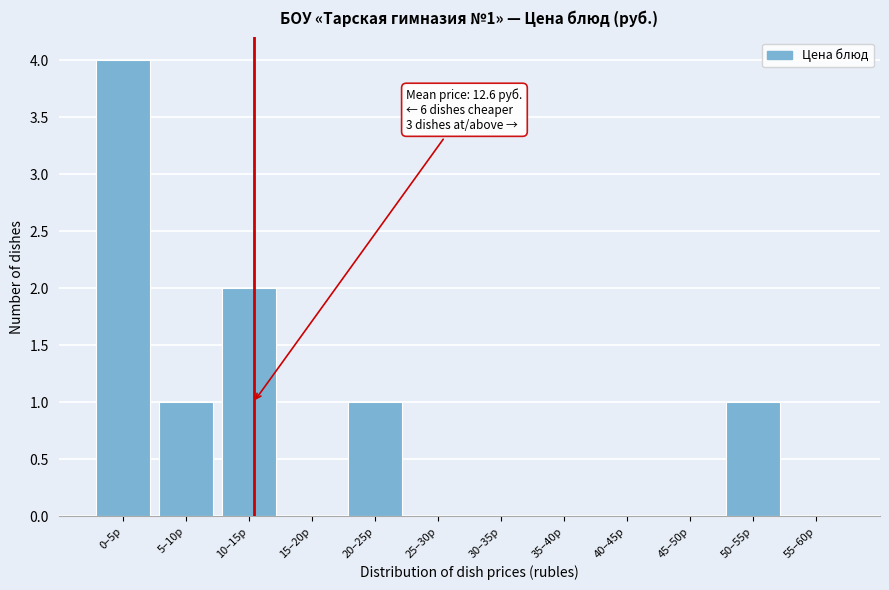

Reading left to right, list all the values displayed in this chart.

0–5р=4	5–10р=1	10–15р=2	15–20р=0	20–25р=1	25–30р=0	30–35р=0	35–40р=0	40–45р=0	45–50р=0	50–55р=1	55–60р=0